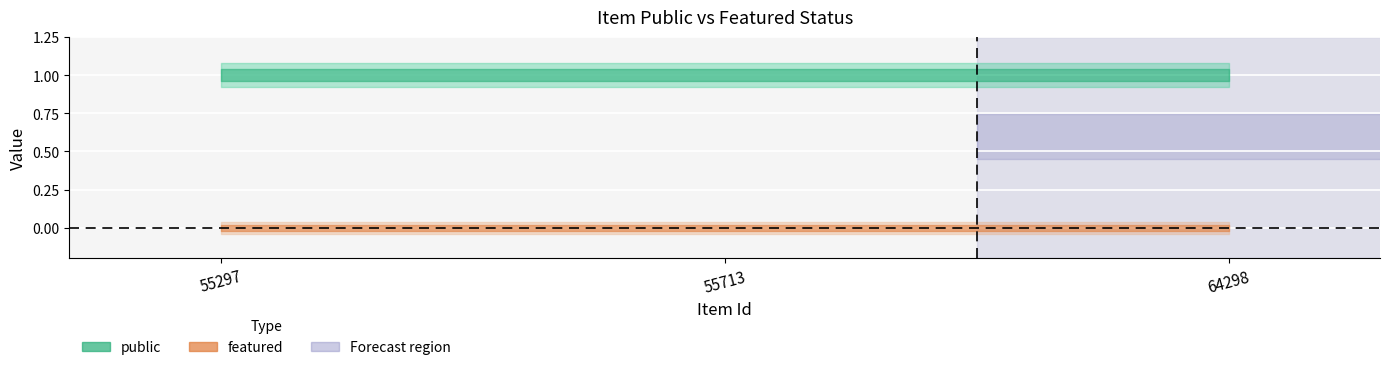

What are all the series names shown in the legend?

public, featured